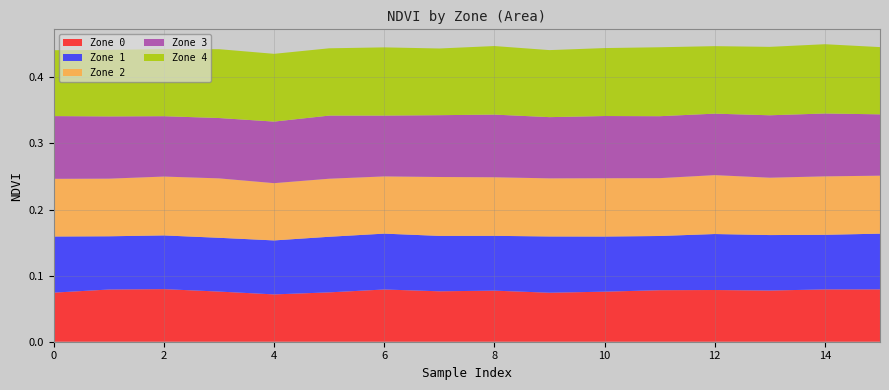

Reading left to right, extract all data points from this chart.

NDVI_zone0: 0.1	0.1	0.1	0.1	0.1	0.1	0.1	0.1	0.1	0.1	0.1	0.1	0.1	0.1	0.1	0.1
NDVI_zone1: 0.1	0.1	0.1	0.1	0.1	0.1	0.1	0.1	0.1	0.1	0.1	0.1	0.1	0.1	0.1	0.1
NDVI_zone2: 0.1	0.1	0.1	0.1	0.1	0.1	0.1	0.1	0.1	0.1	0.1	0.1	0.1	0.1	0.1	0.1
NDVI_zone3: 0.1	0.1	0.1	0.1	0.1	0.1	0.1	0.1	0.1	0.1	0.1	0.1	0.1	0.1	0.1	0.1
NDVI_zone4: 0.1	0.1	0.1	0.1	0.1	0.1	0.1	0.1	0.1	0.1	0.1	0.1	0.1	0.1	0.1	0.1